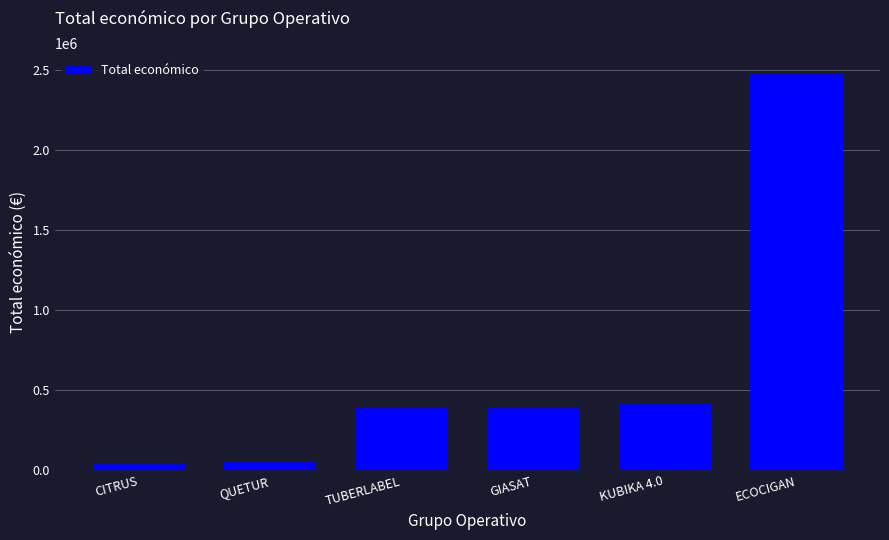

Approximately how many times larger is the value at TUBERLABEL compared to GIASAT?

1.0